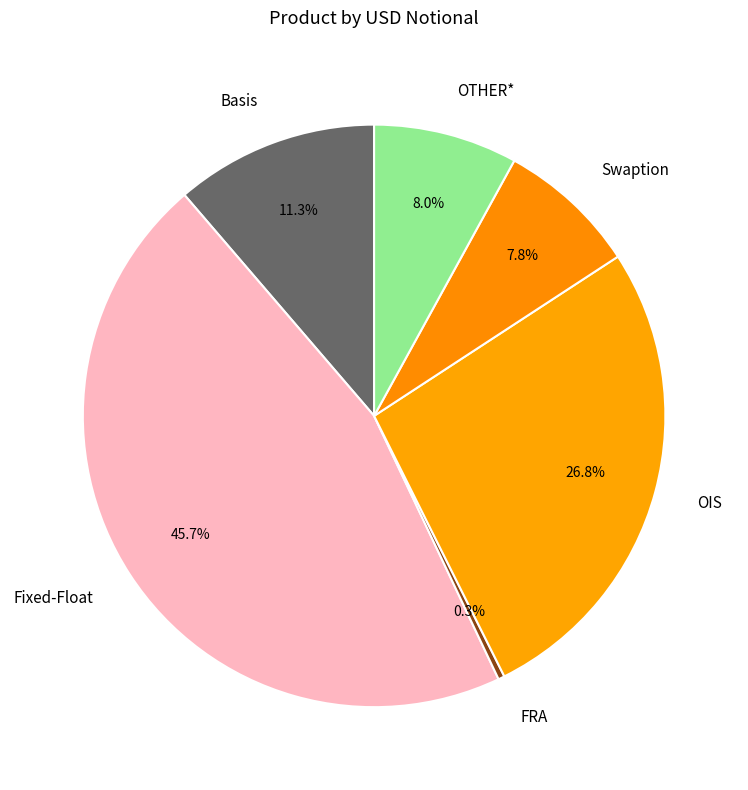

To the nearest percent, what is the combined percentage of Basis and OIS?

38%